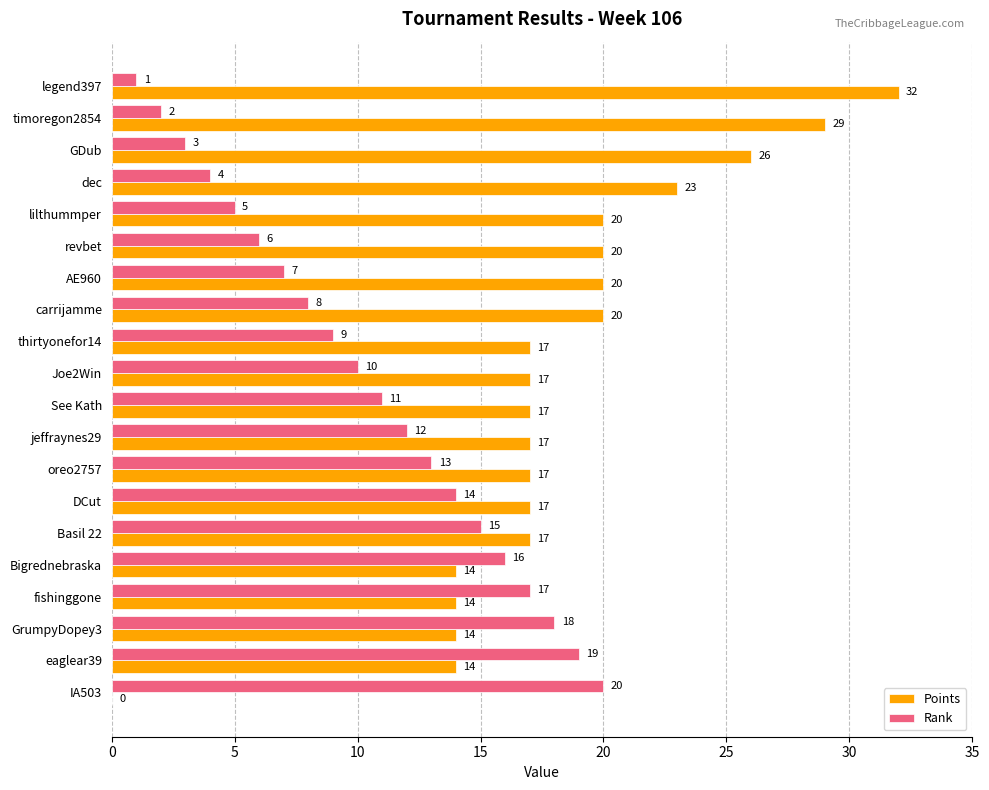

The Points series shows 9 at Bigrednebraska. True or false?

False